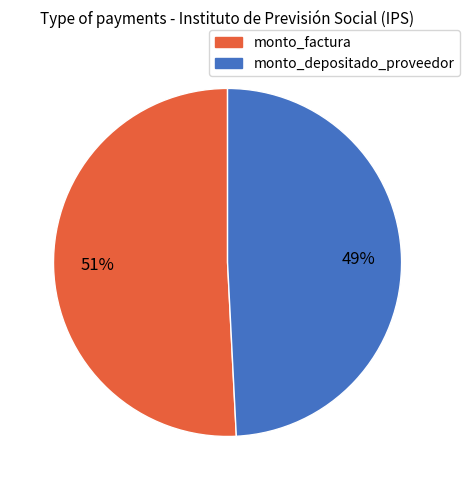

Which slice is the largest?

monto_factura